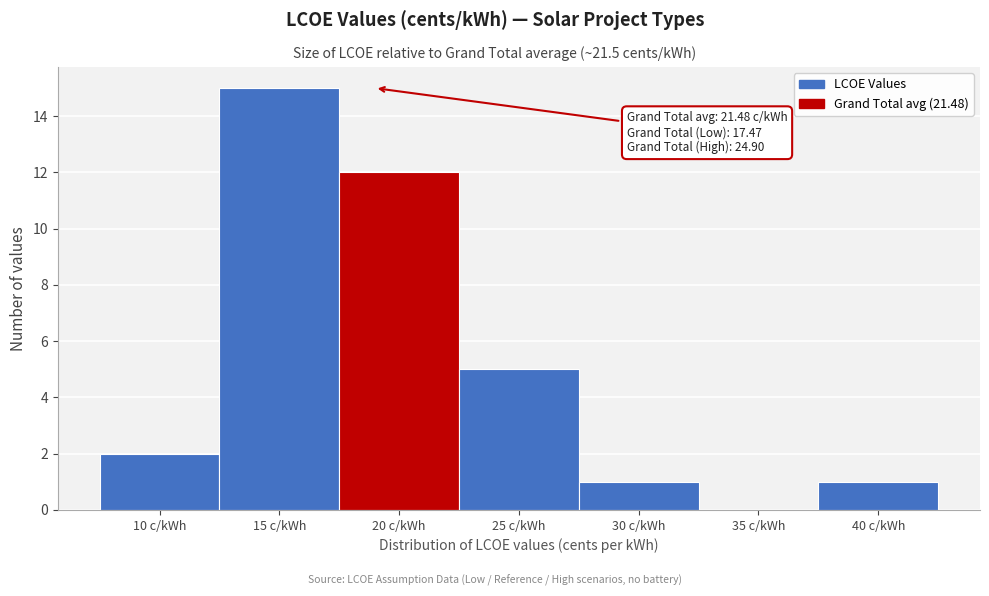

Reading right to left, list all the values displayed in this chart.

40 c/kWh=1	35 c/kWh=0	30 c/kWh=1	25 c/kWh=5	20 c/kWh=12	15 c/kWh=15	10 c/kWh=2